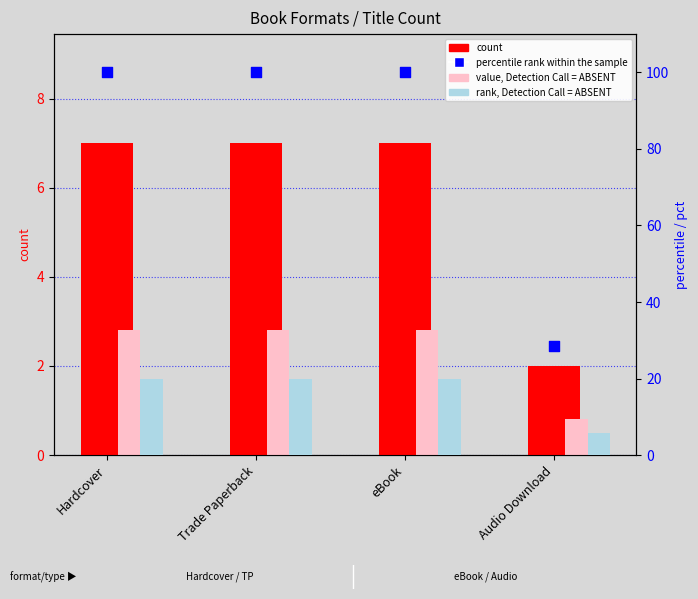

At how many categories does at least one series exceed 81?

3